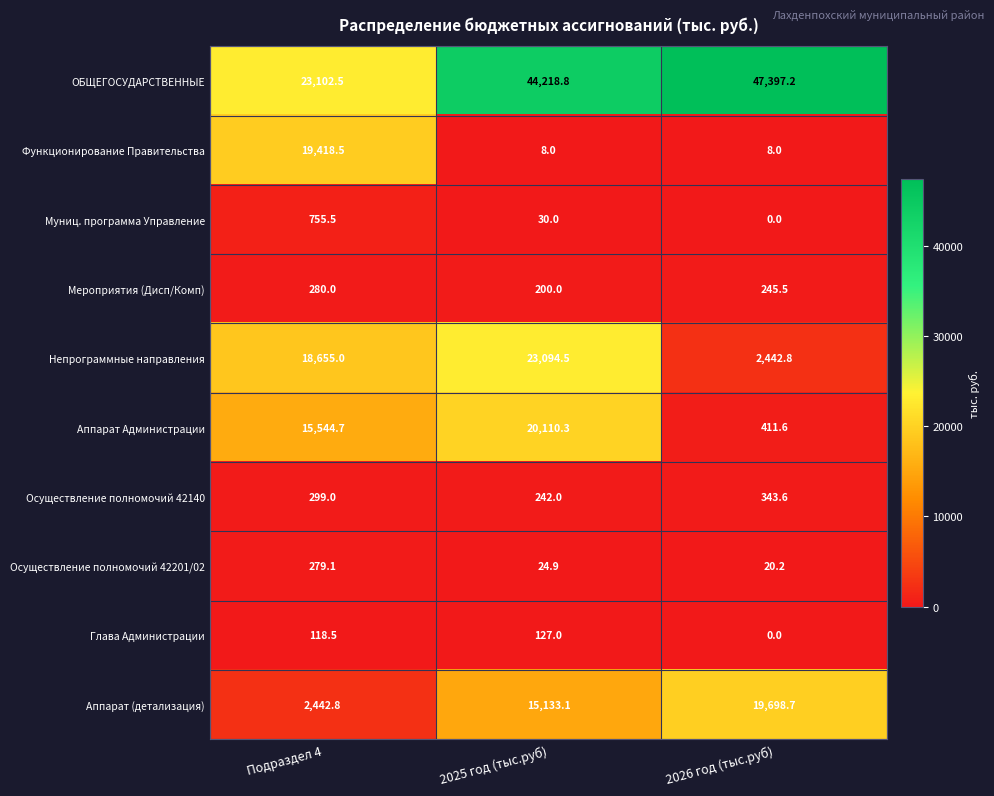

What is the difference between the maximum and minimum values in the Осуществление полномочий 42201/02 series?

258.9